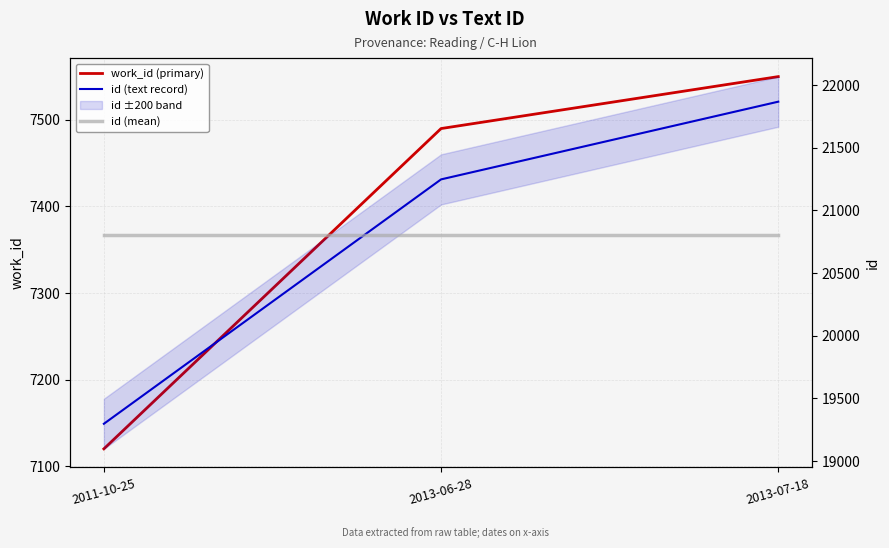

List the series in order of their peak value, lowest first.

work_id (primary), id (mean), id (text record)